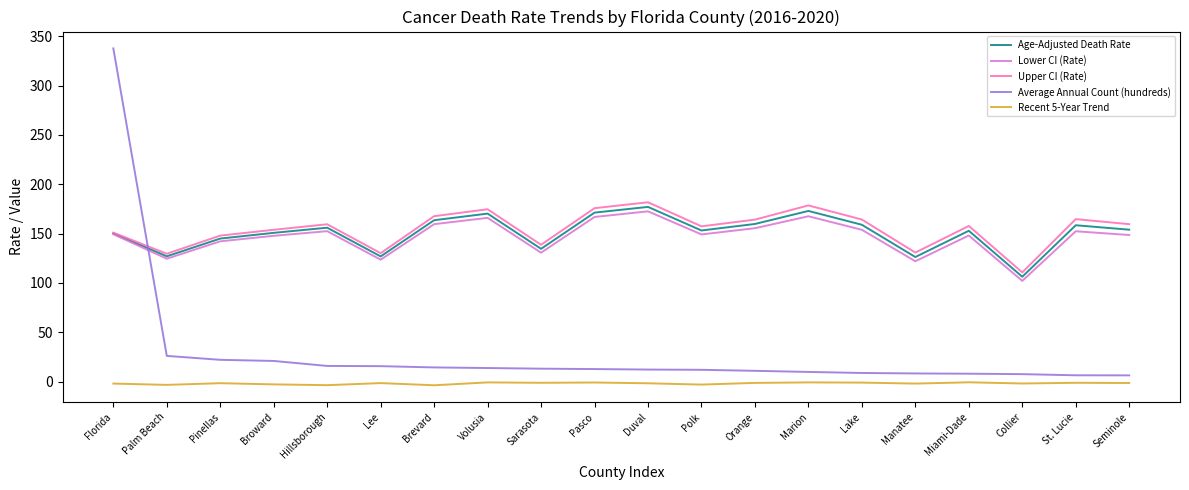

True or false: Age-Adjusted Death Rate has a value of 39.6 at Brevard.

False